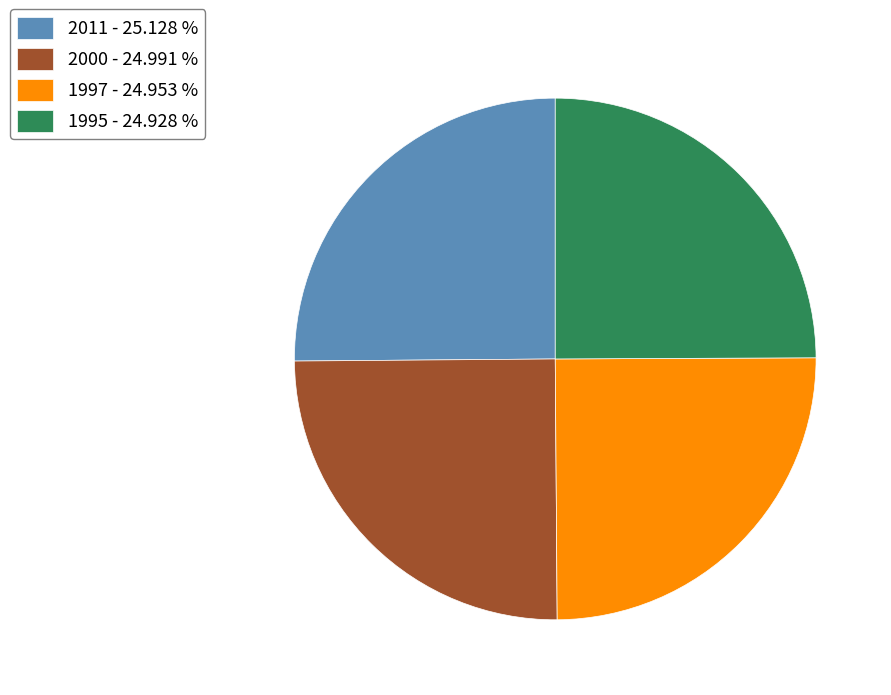

Is 1997 - 24.953 % the majority of the pie?

No